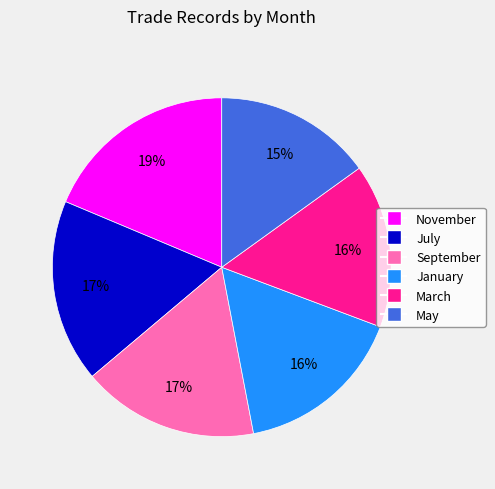

Does any single category account for the majority?

No